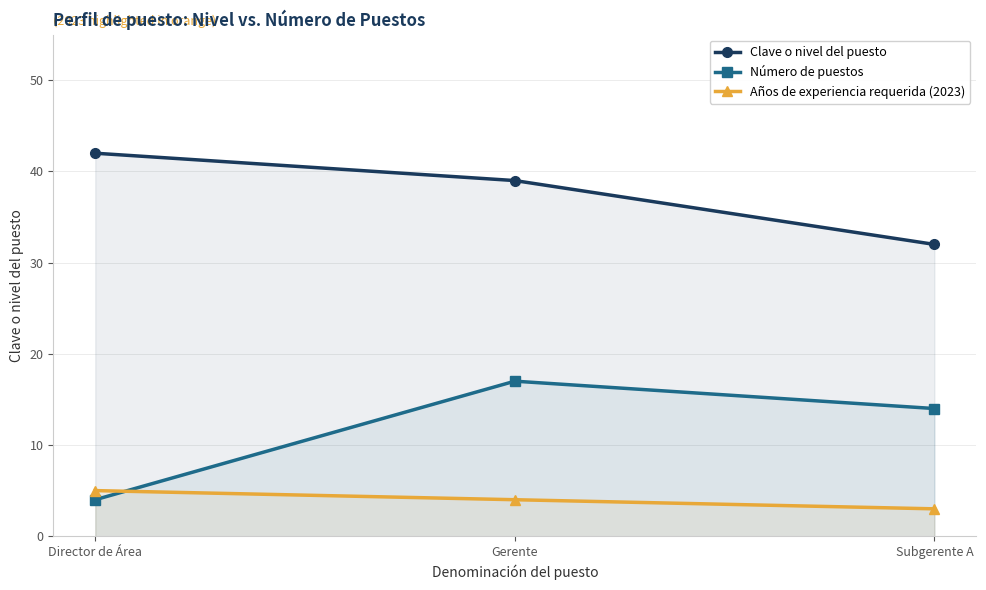

How many lines are shown in the chart?

3